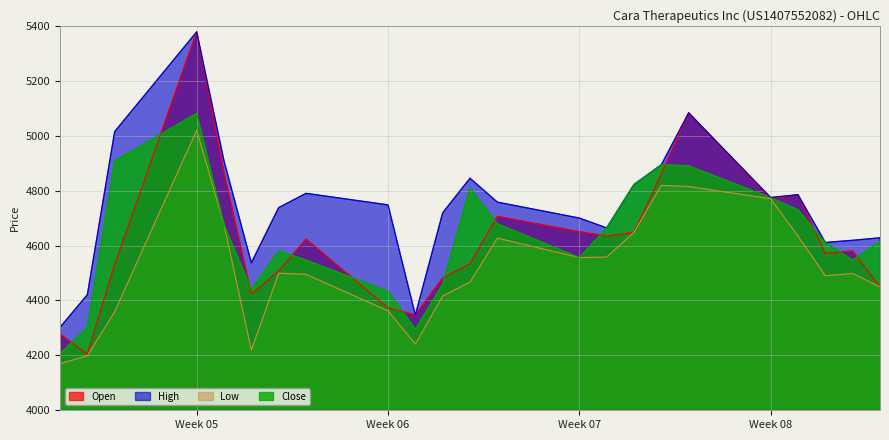

How many distinct data groups are displayed?

4